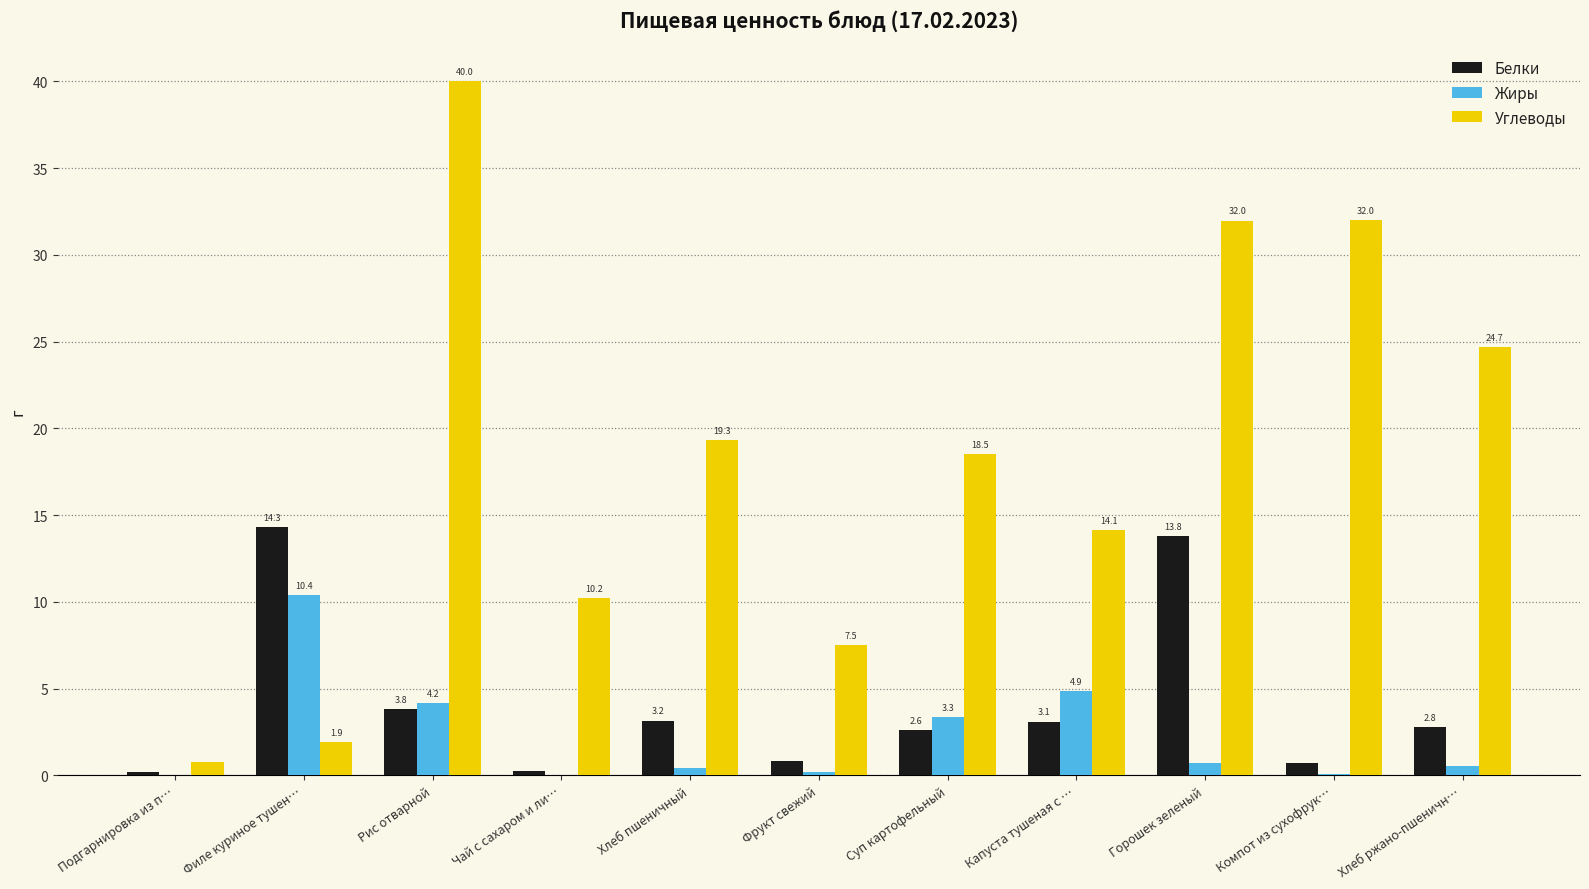

What is the sum of all Жиры values?

24.8